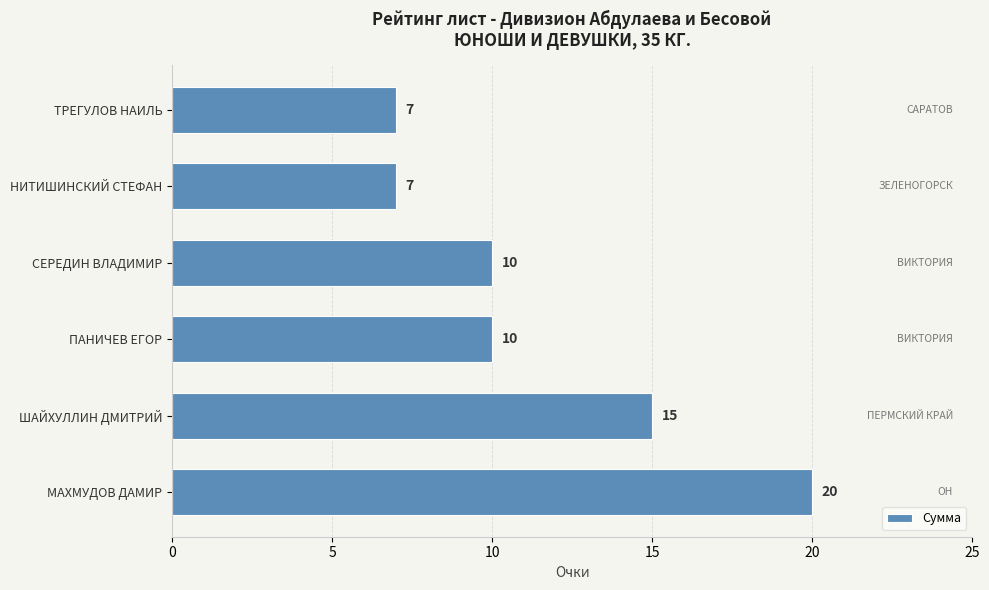

Reading bottom to top, list all the values displayed in this chart.

МАХМУДОВ ДАМИР=20	ШАЙХУЛЛИН ДМИТРИЙ=15	ПАНИЧЕВ ЕГОР=10	СЕРЕДИН ВЛАДИМИР=10	НИТИШИНСКИЙ СТЕФАН=7	ТРЕГУЛОВ НАИЛЬ=7